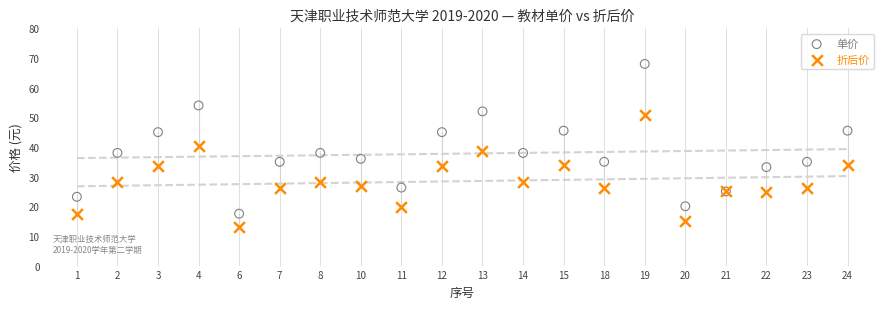

Which series has the widest spread of Y values?

单价